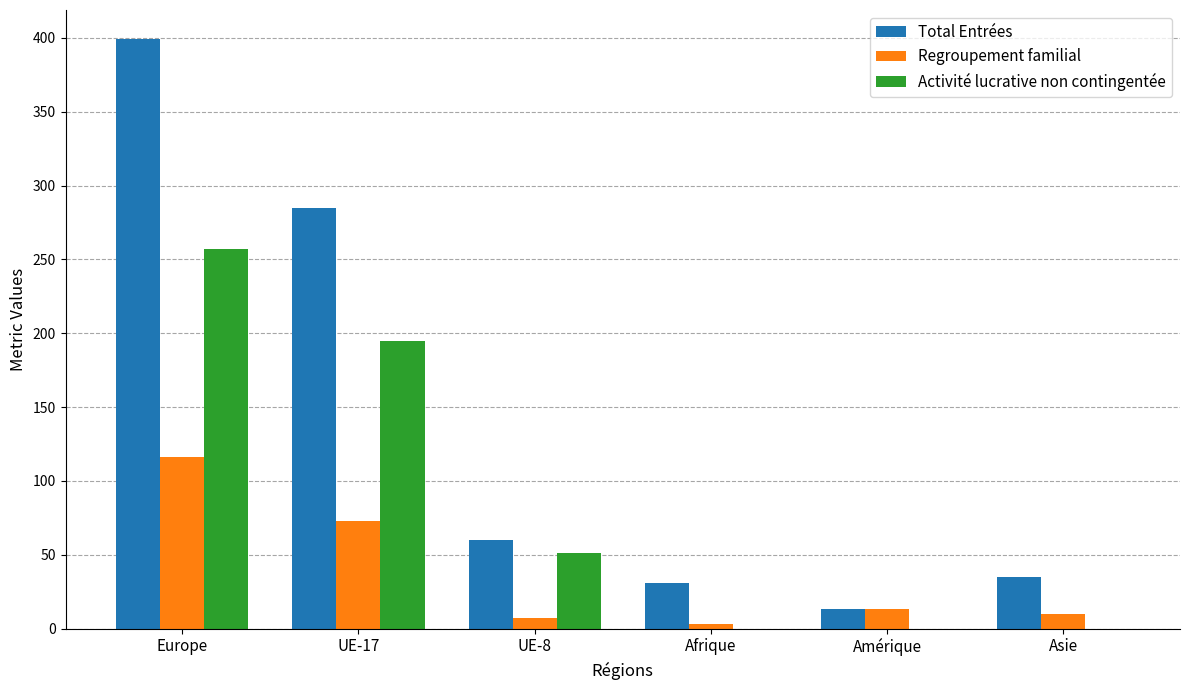

Is the value of Regroupement familial at UE-17 greater than the value of Total Entrées at Europe?

No